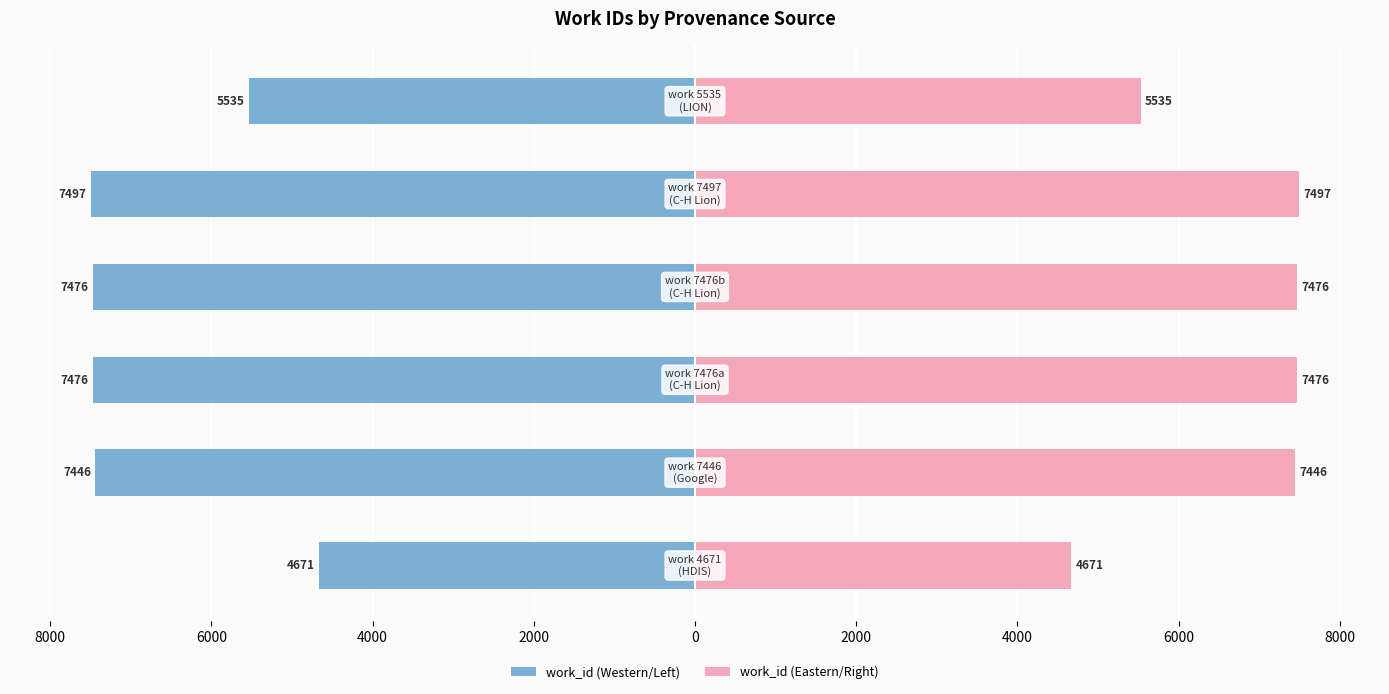

Which series has the widest spread of values?

work_id (left)